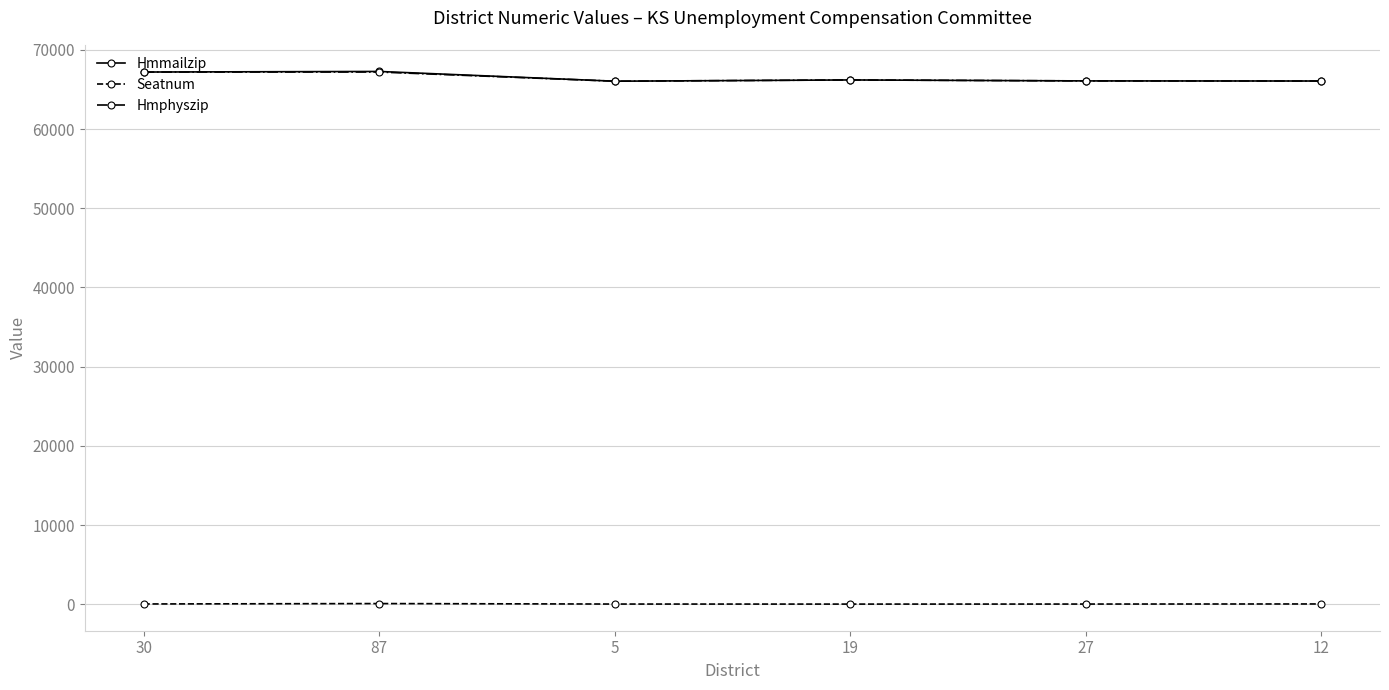

What is the greatest value displayed?

67278